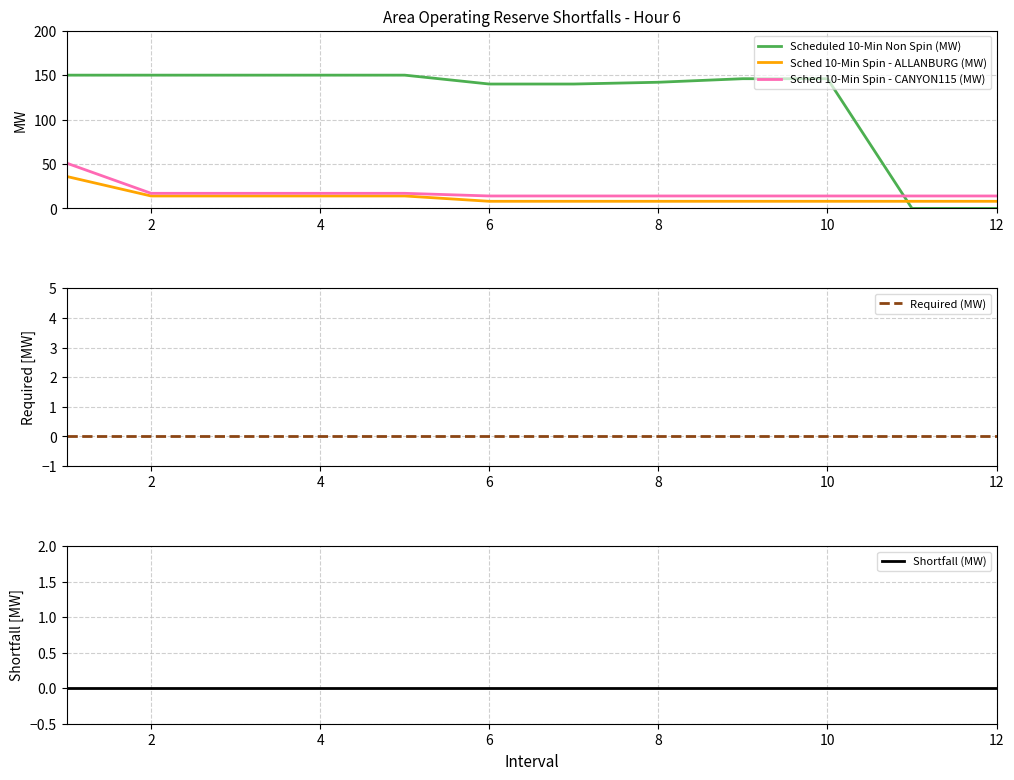

At how many categories does at least one series exceed 82?

10